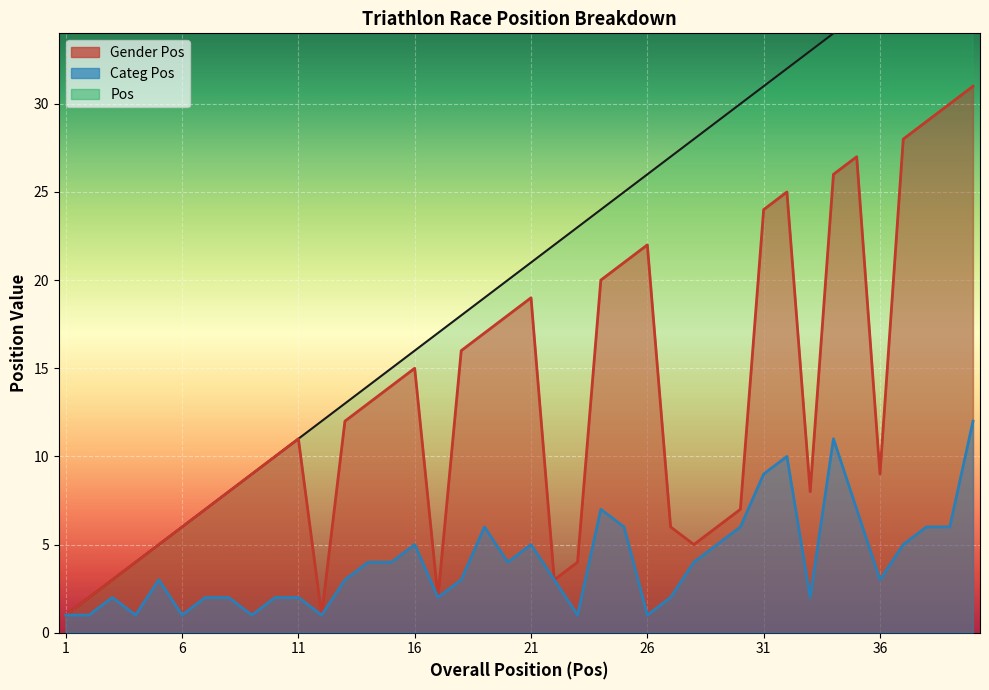

True or false: Categ Pos and Pos cross at least once.

False